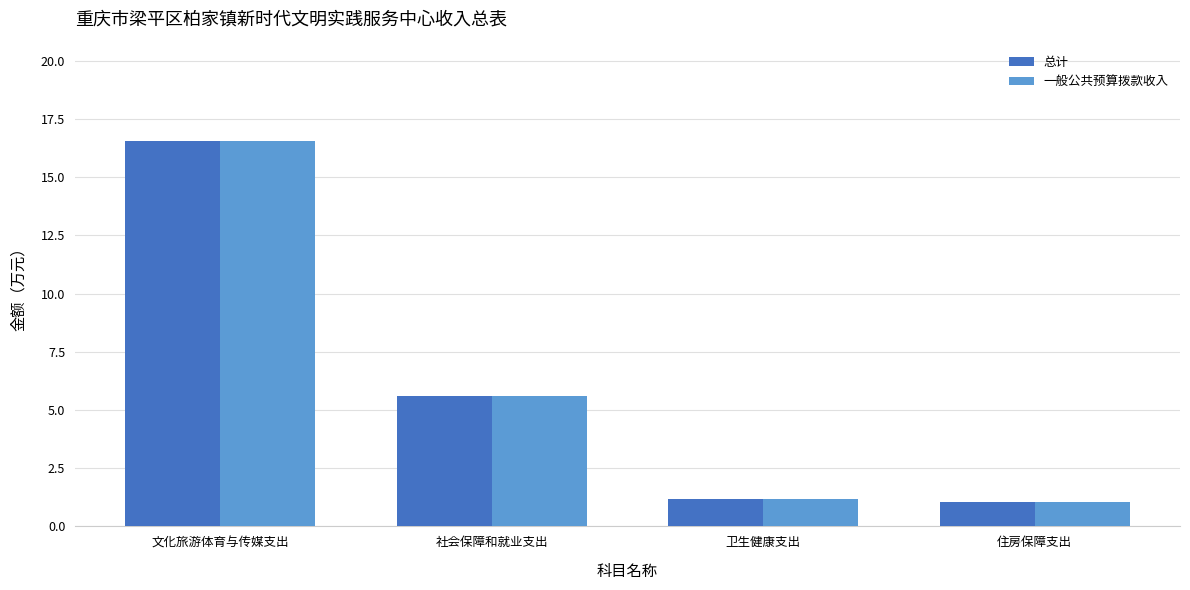

Is it true that 总计 equals 1.8 at 住房保障支出?

False